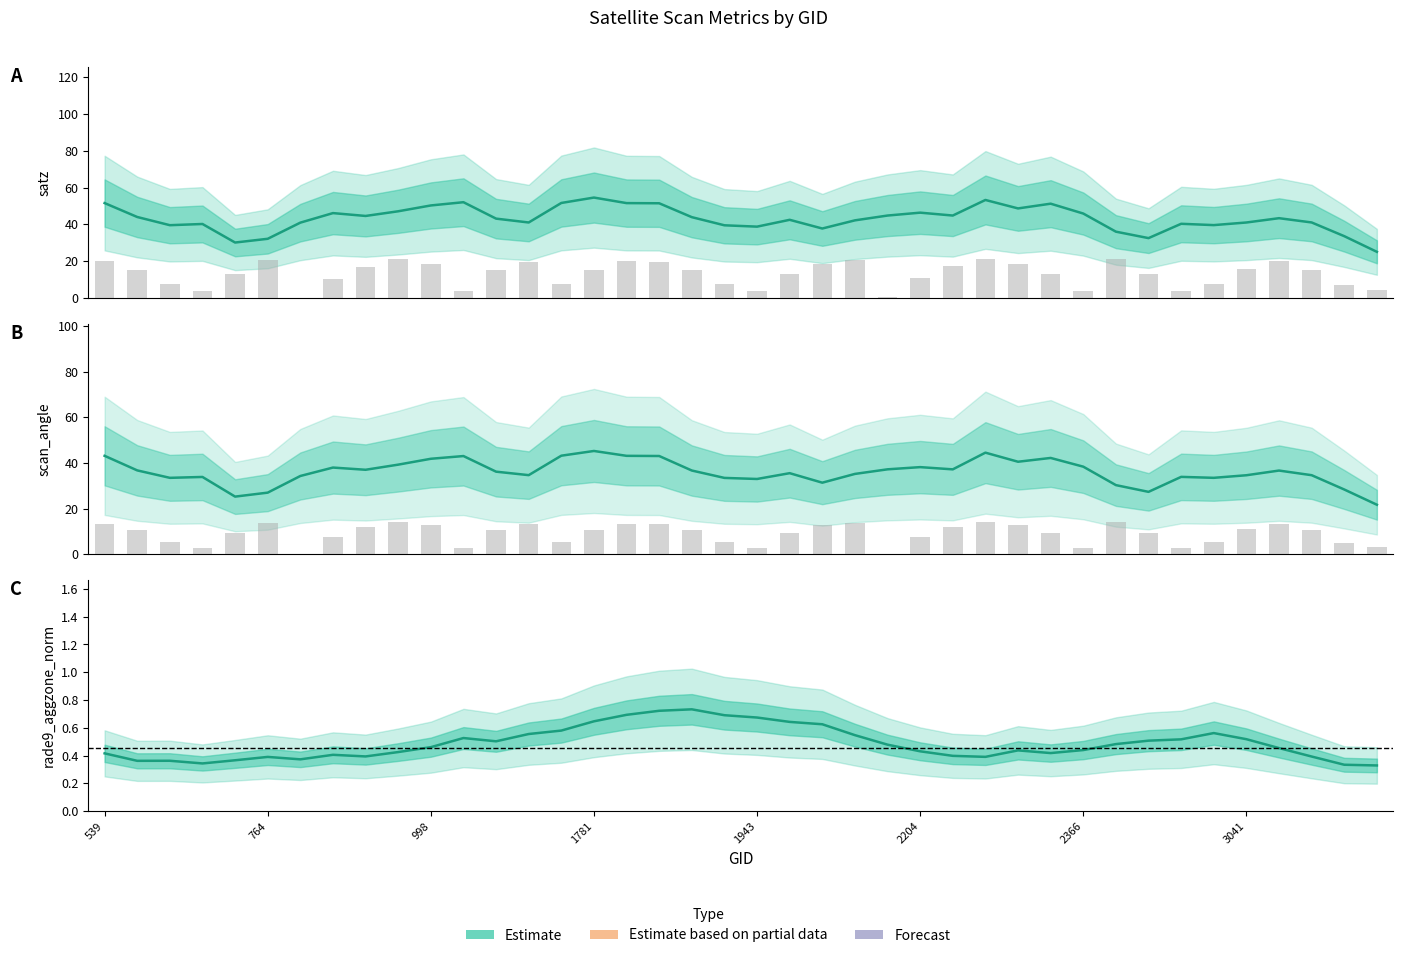

Rank the series by their maximum value, from highest to lowest.

satz, scan_angle, rade9_aggzone_norm